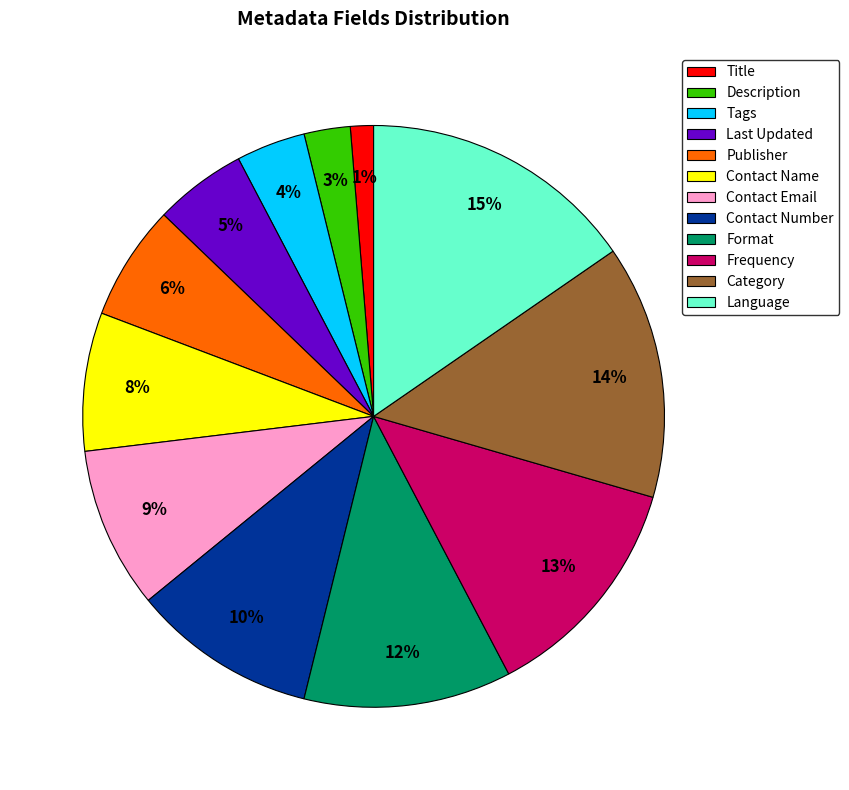

What is the ratio of the value at Format to the value at Frequency?

0.9